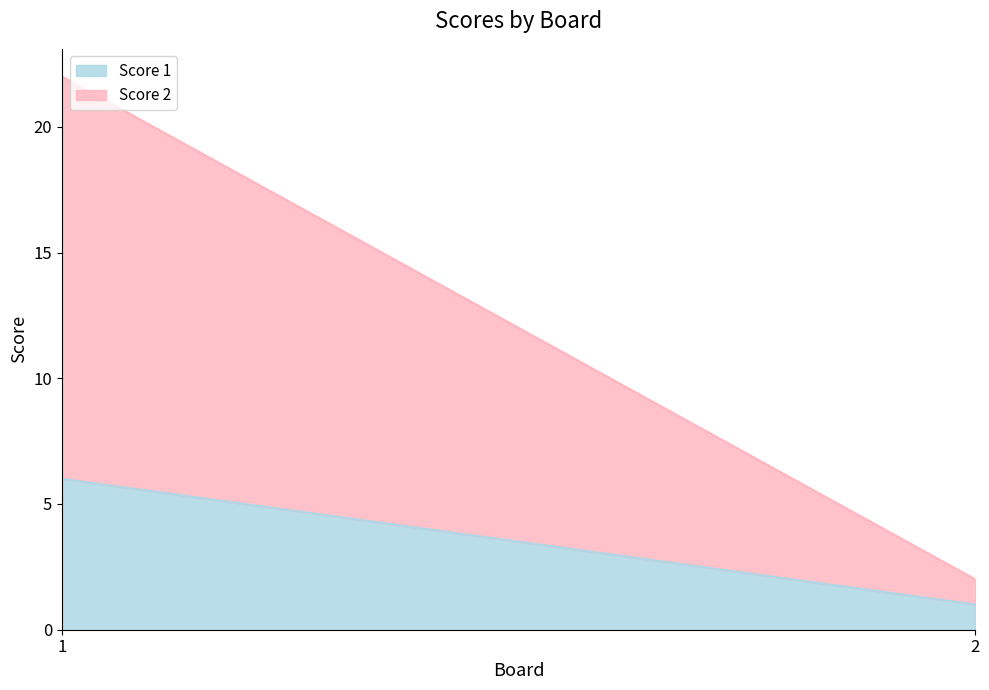

The Score 2 series shows 6 at 1. True or false?

False